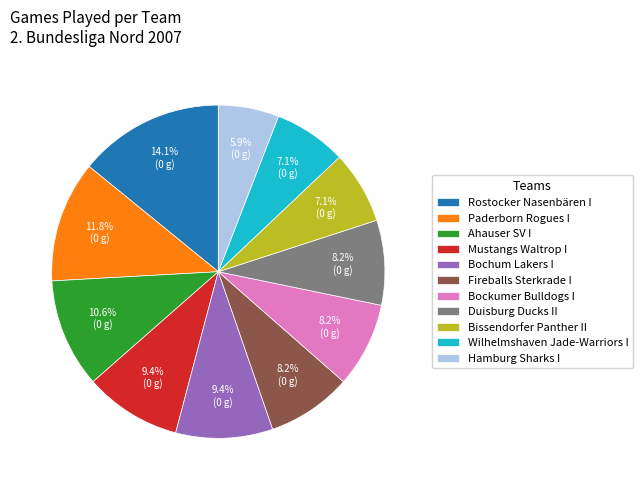

Count the number of slices in the pie.

11